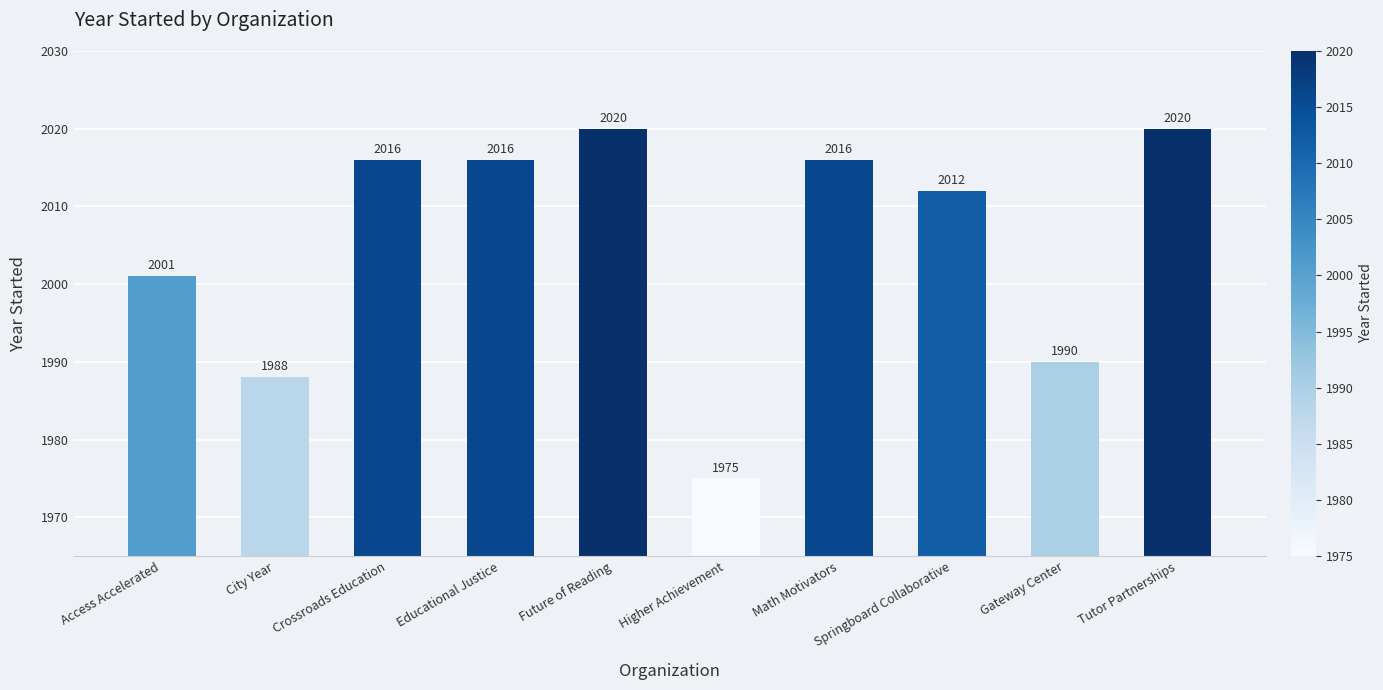

What is the value of the 8th bar from the left?

2012